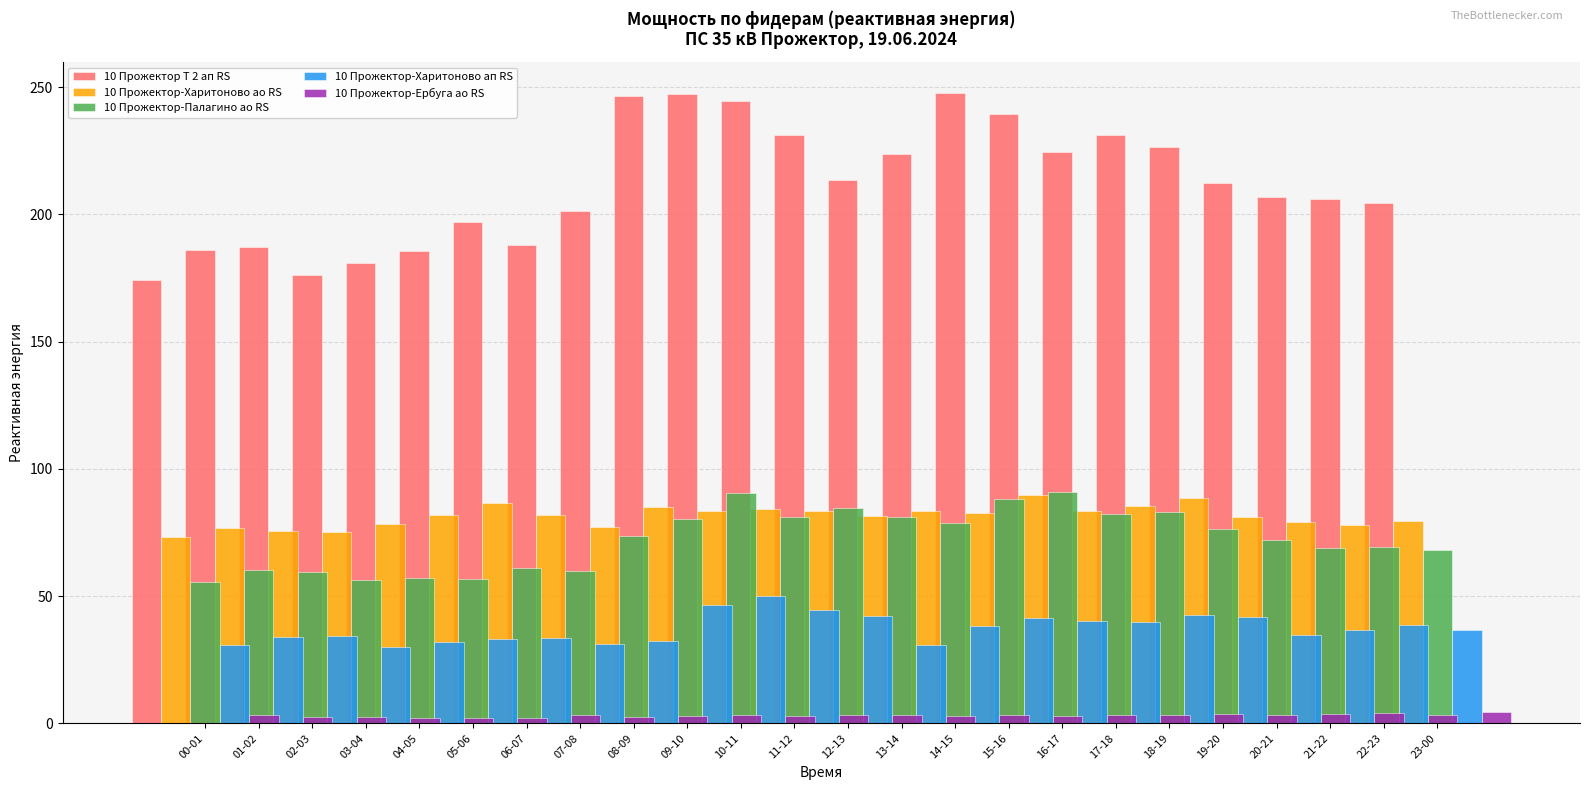

What is the spread (max minus min) of values at 13-14?

210.6